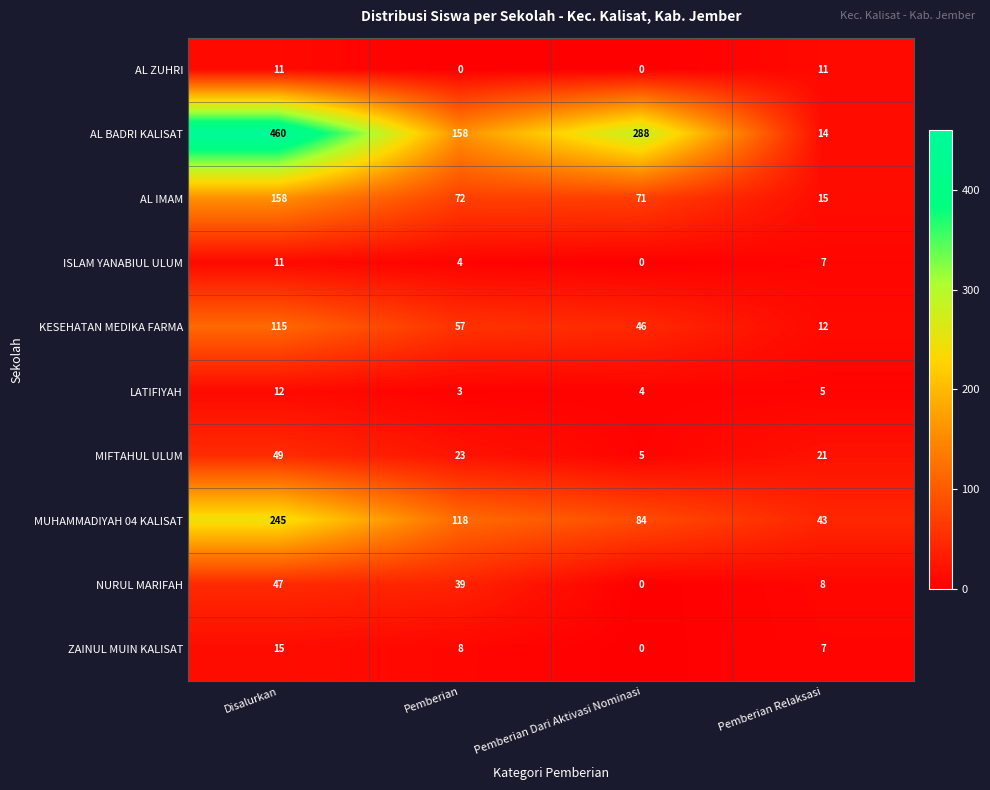

Which series has the widest spread of values?

AL BADRI KALISAT